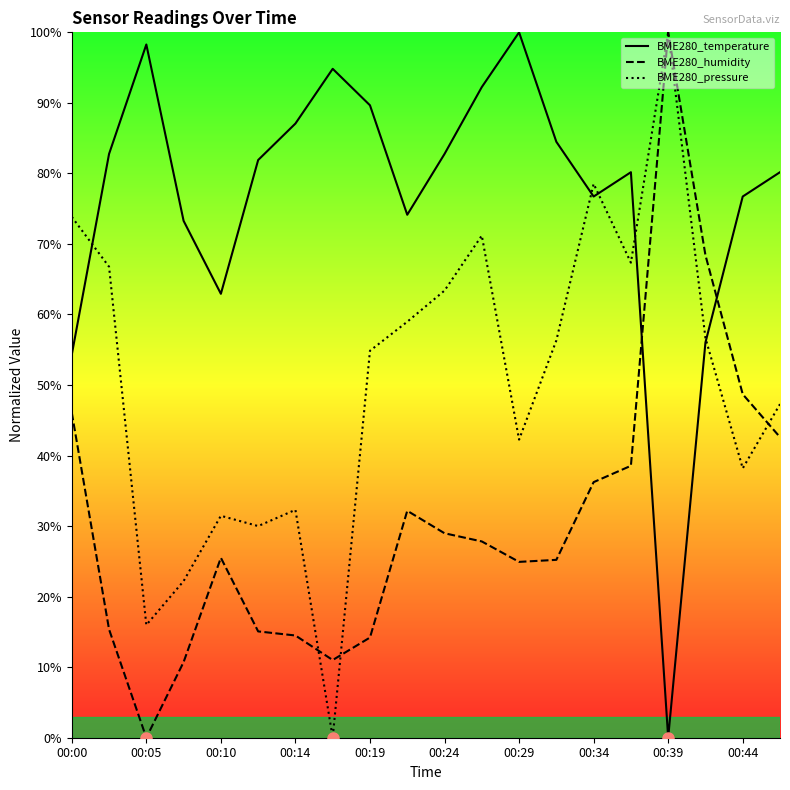

What are all the series names shown in the legend?

BME280_temperature, BME280_humidity, BME280_pressure